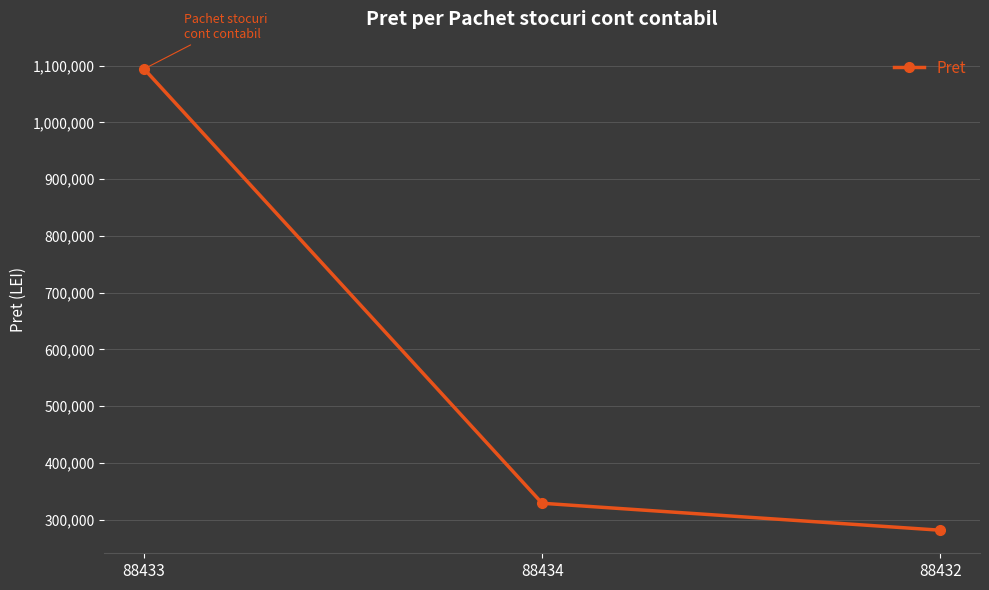

At which label does the data first exceed 328831?

88433